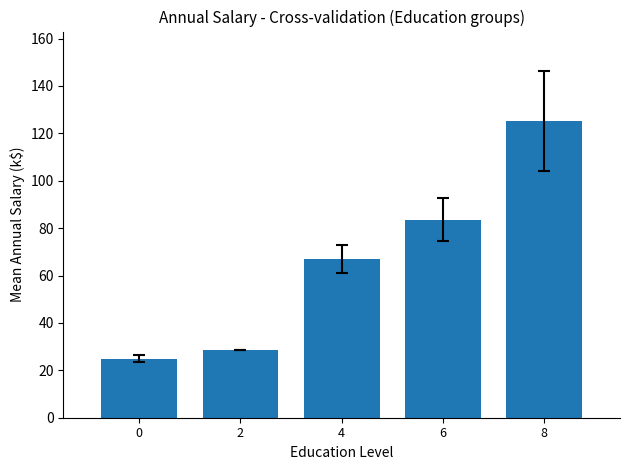

What value does the data have at 4?

66.9